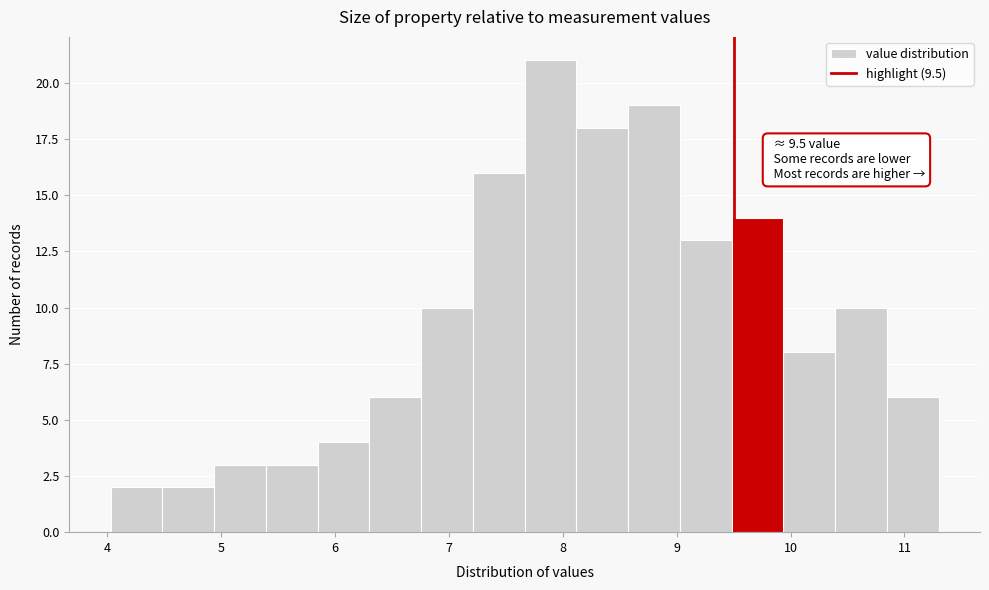

Over which range of the x-axis is the bar tallest?

7.7 to 8.1